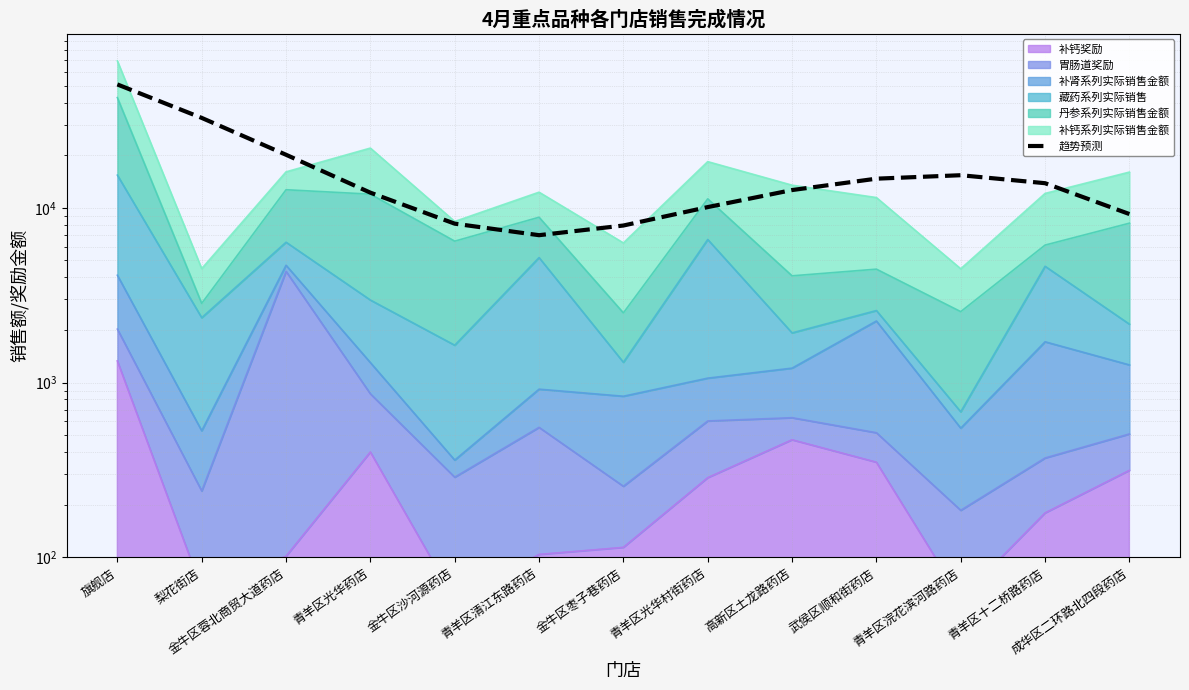

Reading left to right, list all the values displayed in this chart.

旗舰店=50876.5	梨花街店=32733.3	金牛区蓉北商贸大道药店=20134.5	青羊区光华药店=12217.1	金牛区沙河源药店=8118.0	青羊区清江东路药店=6974.0	金牛区枣子巷药店=7922.3	青羊区光华村街药店=10099.7	高新区土龙路药店=12643.0	武侯区顺和街药店=14689.4	青羊区浣花滨河路药店=15375.6	青羊区十二桥路药店=13838.7	成华区二环路北四段药店=9215.5